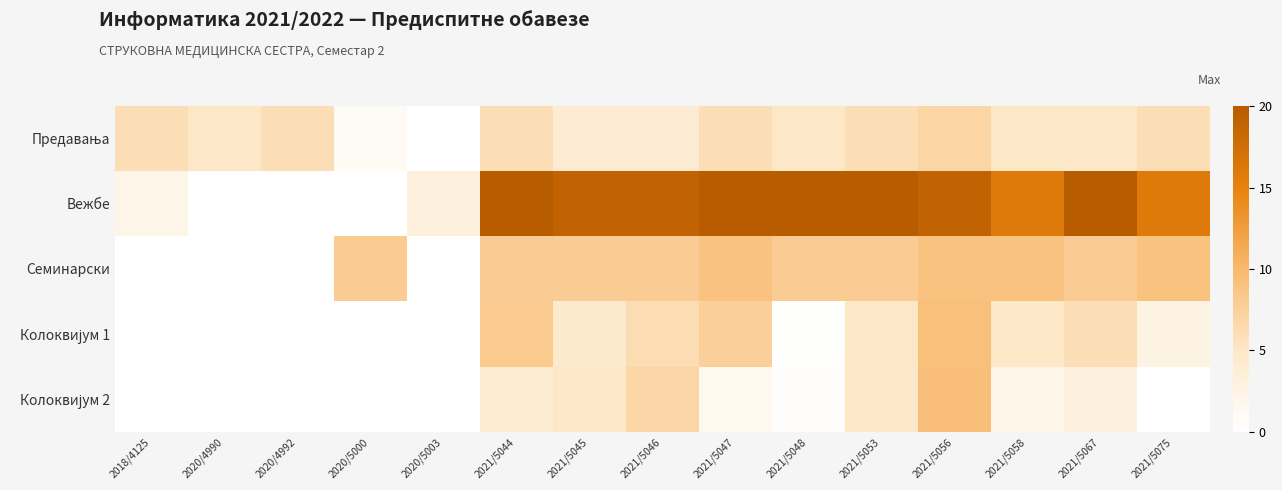

Rank the series at 2021/5047 from highest to lowest value.

Вежбе, Семинарски, Колоквијум 1, Предавања, Колоквијум 2